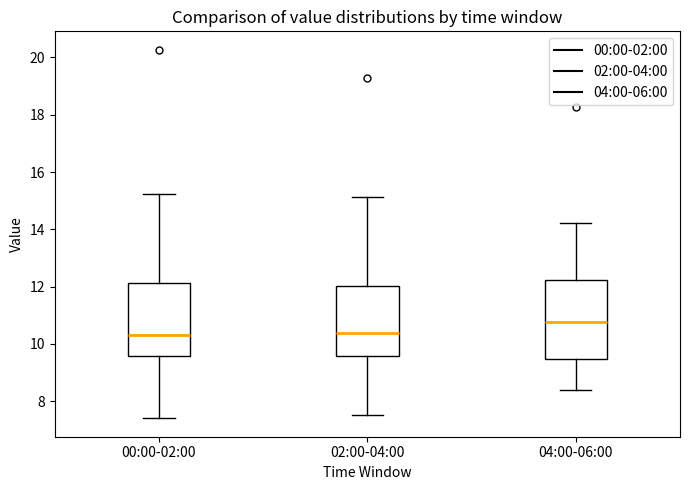

Where is the upper edge of the box for 00:00-02:00 on the y-axis? The values are not printed on the chart, so give them approximately, as read against the axis.

12.2